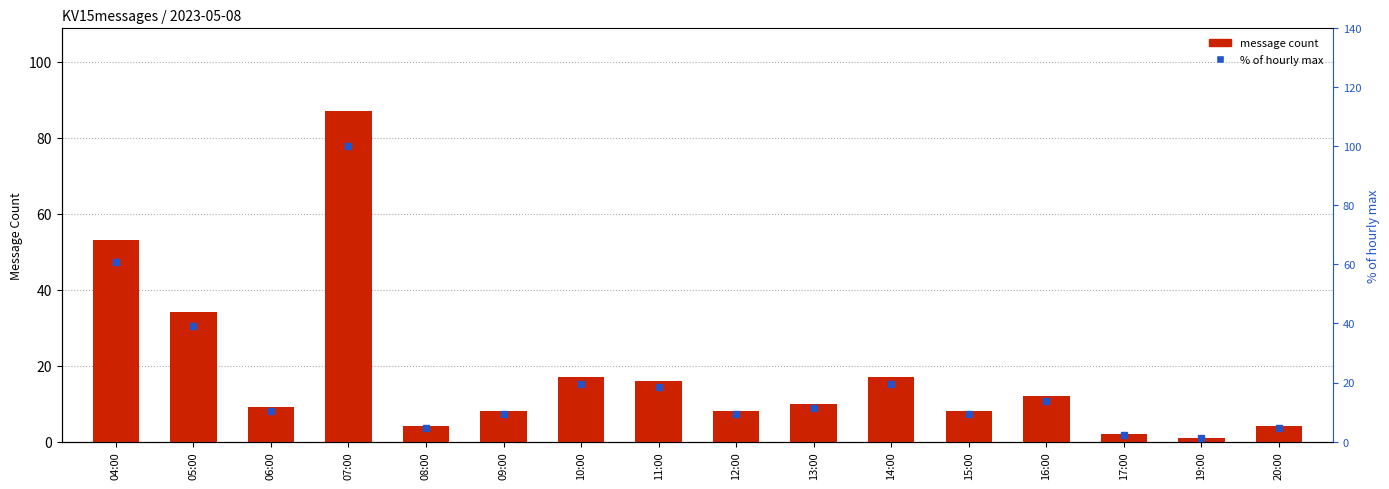

At which label does % of hourly max first exceed 11?

04:00